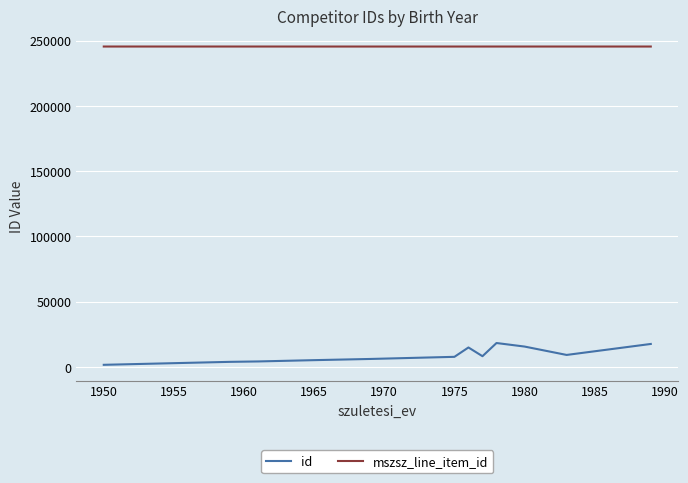

True or false: id and mszsz_line_item_id intersect in this chart.

False